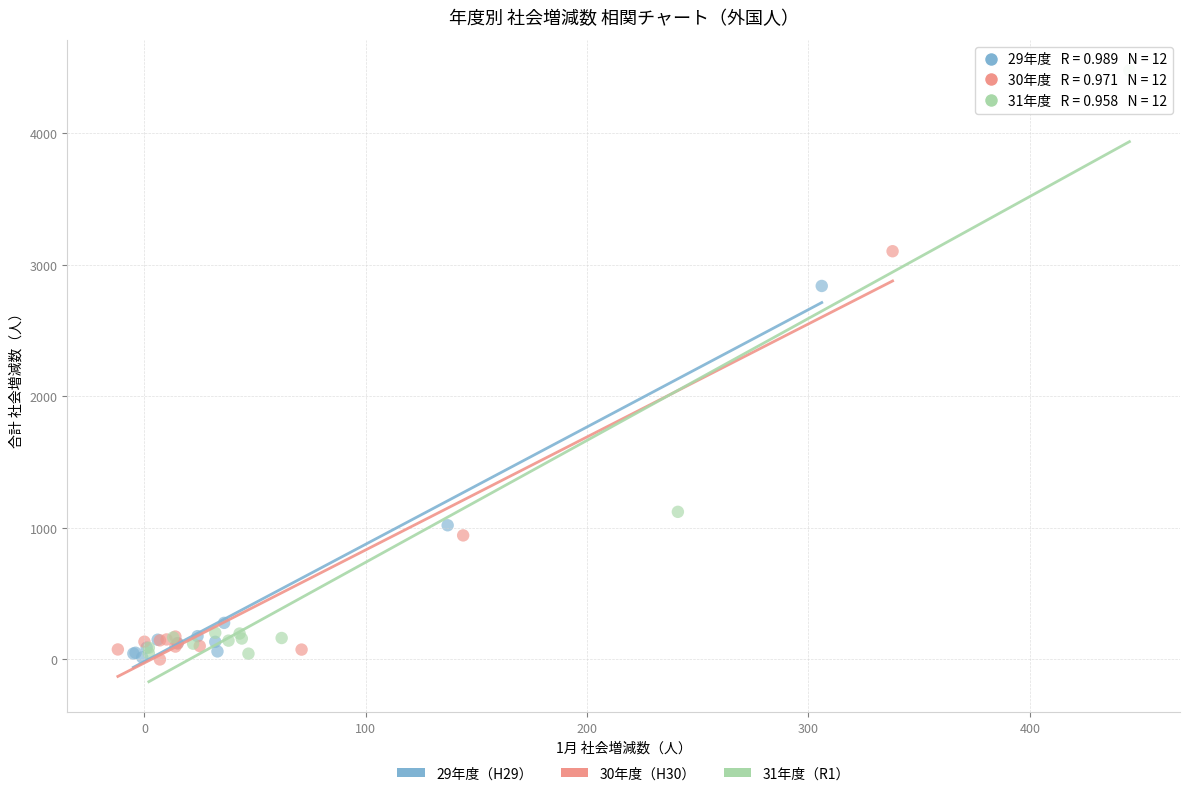

Which series reaches the maximum Y coordinate?

31年度（R1）